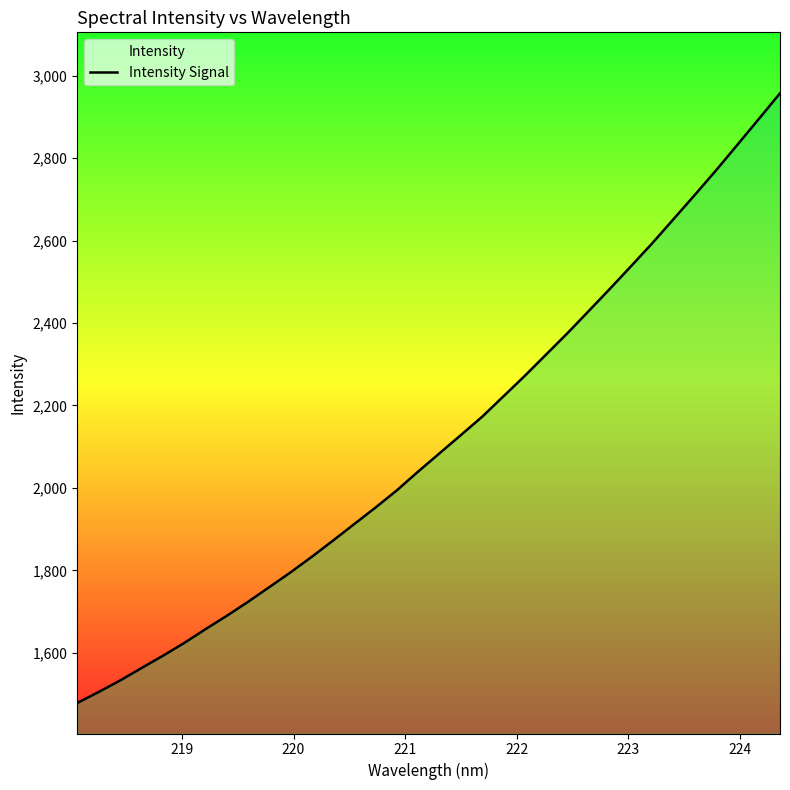

Does the chart have visible grid lines?

No